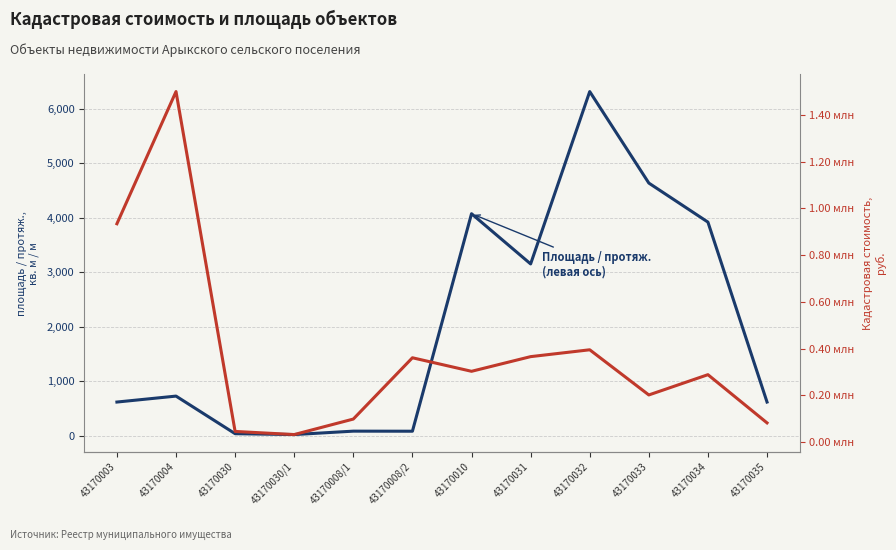

At which category does Площадь / протяж. (левая ось) reach its first local peak?

43170004